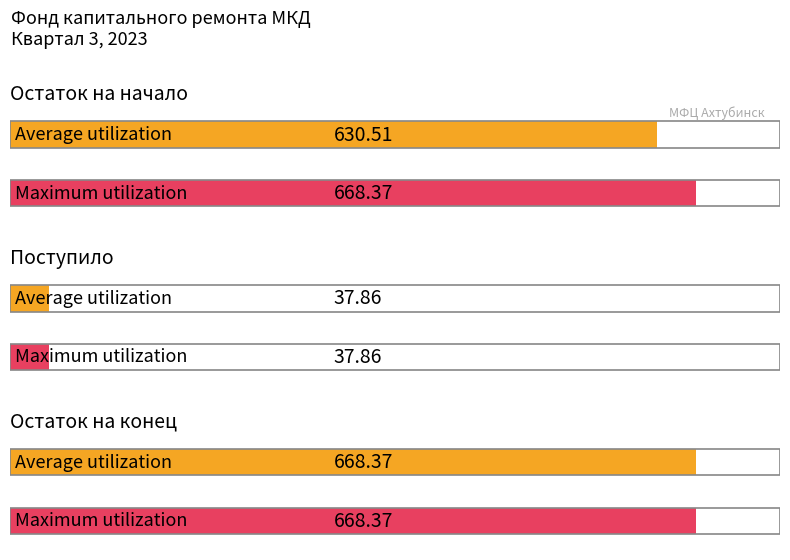

What is the lowest value of the Maximum utilization series?

37.9